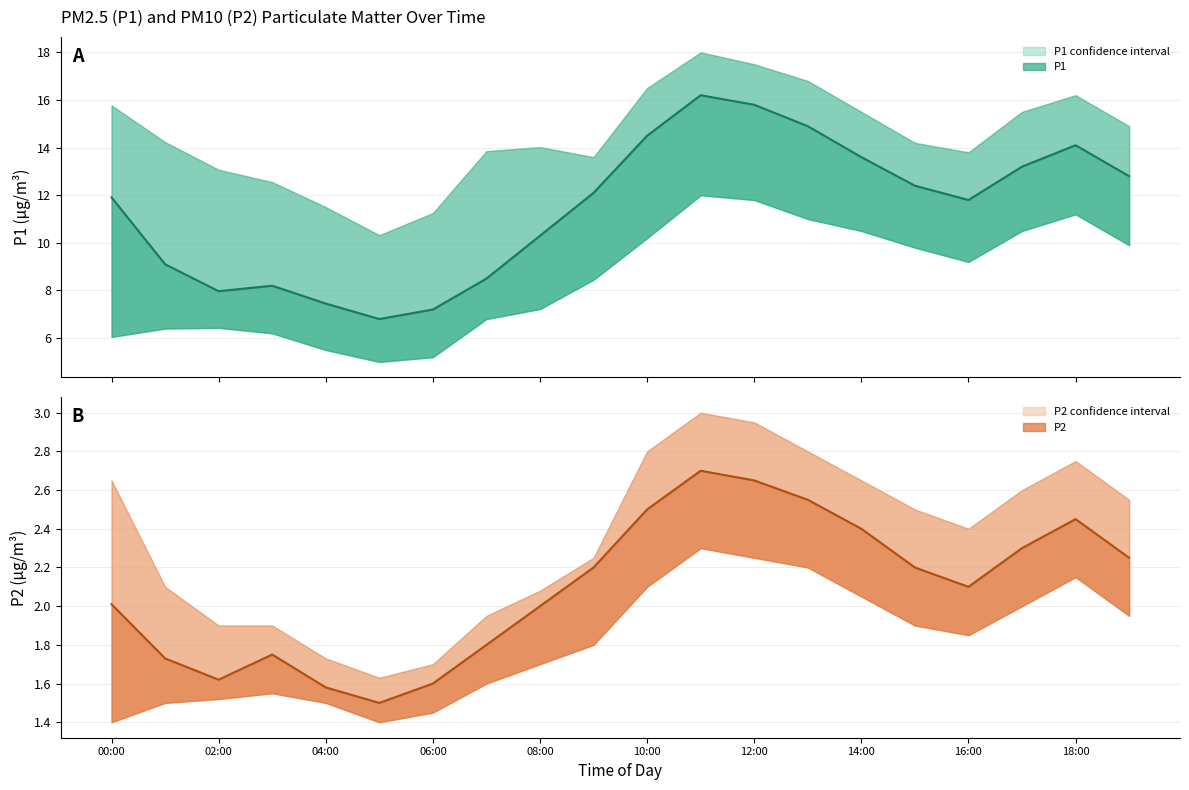

Rank the series by their maximum value, from highest to lowest.

P1_upper, P1, P1_lower, P2_upper, P2, P2_lower